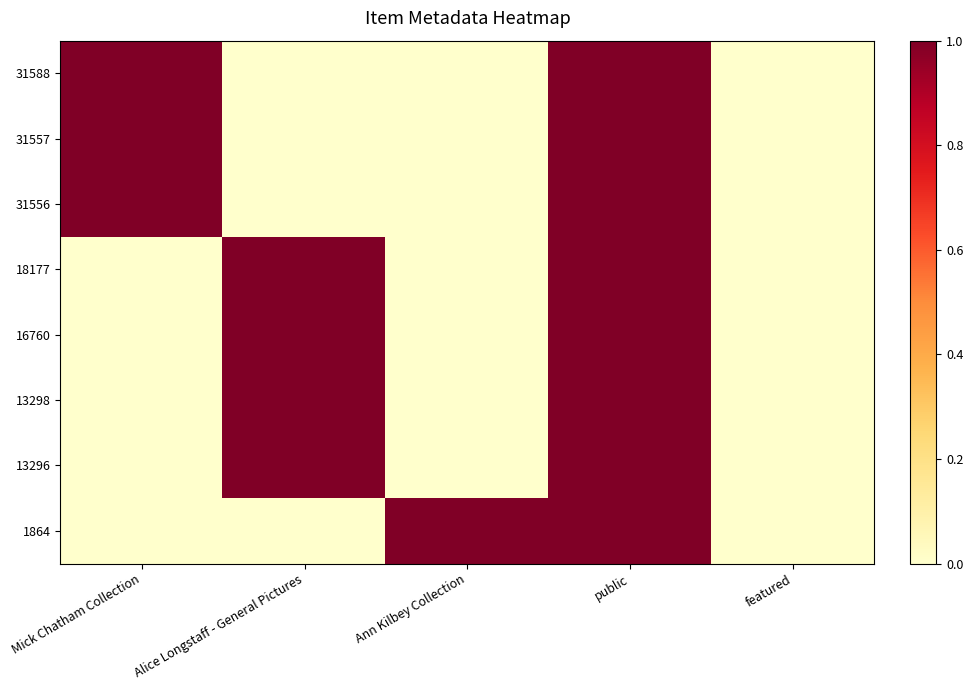

At public, list the series in order from largest to smallest.

31588, 31557, 31556, 18177, 16760, 13298, 13296, 1864